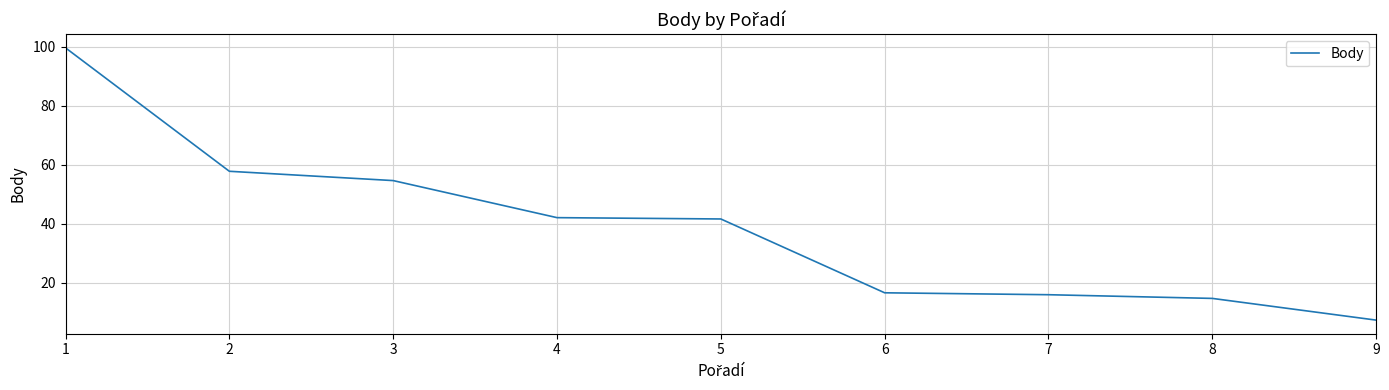

What is the minimum value shown in the chart?

7.4